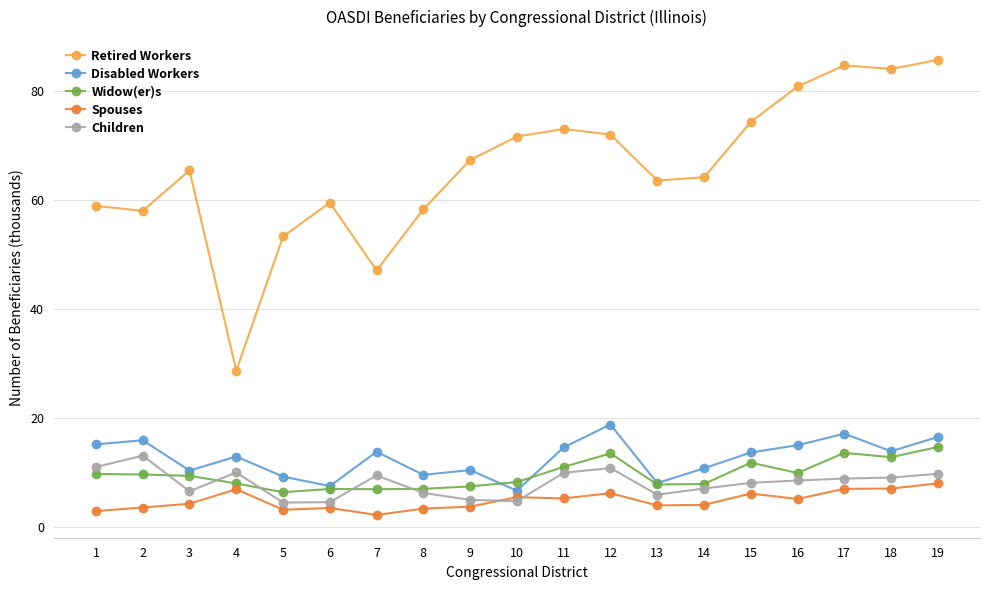

What is the spread (max minus min) of values at 12?

65.8